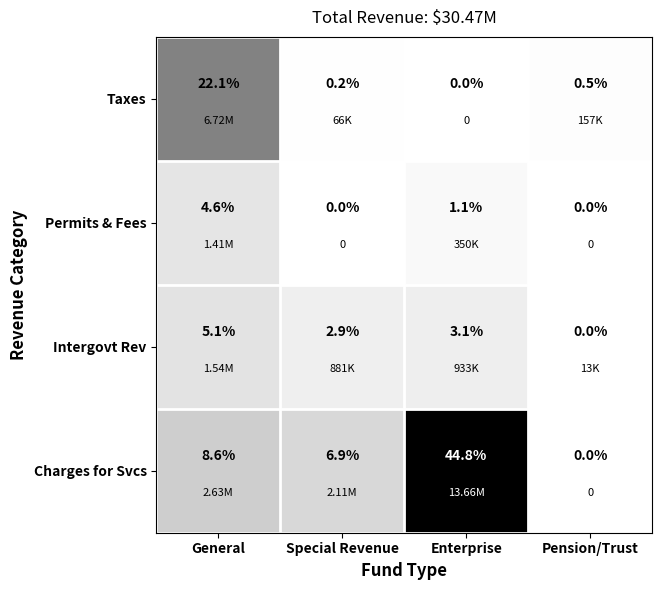

Which series has the widest spread of values?

Charges for Svcs